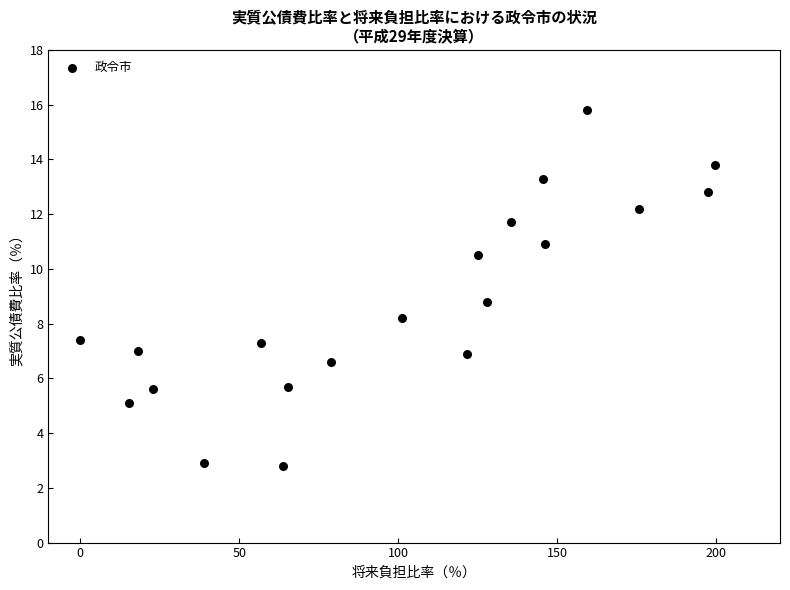

What is the range of X values (max minus min)?

199.6